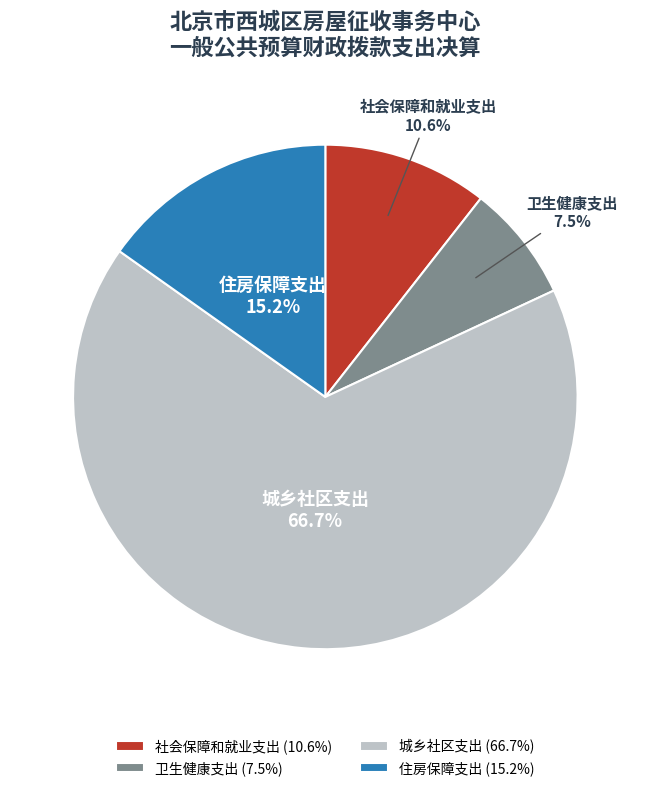

True or false: 城乡社区支出 accounts for 67% of the total.

True